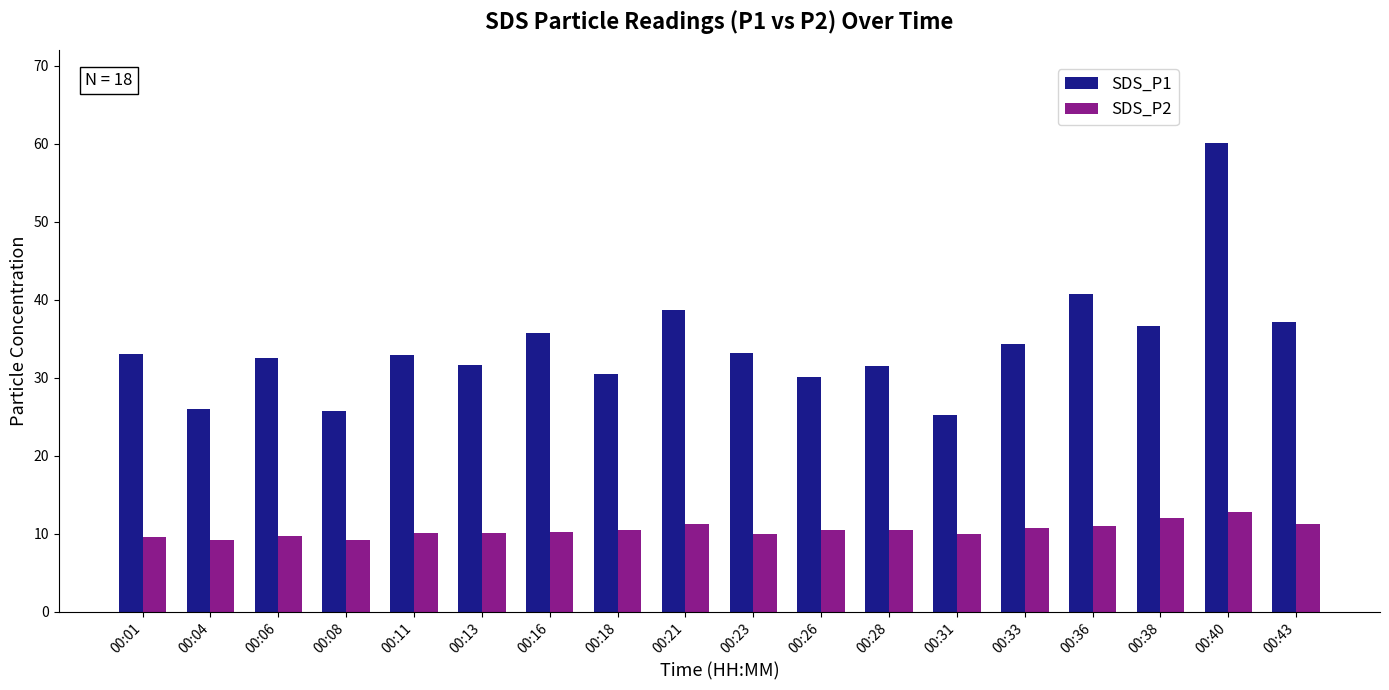

What is the total value across all series at 00:13?

41.7